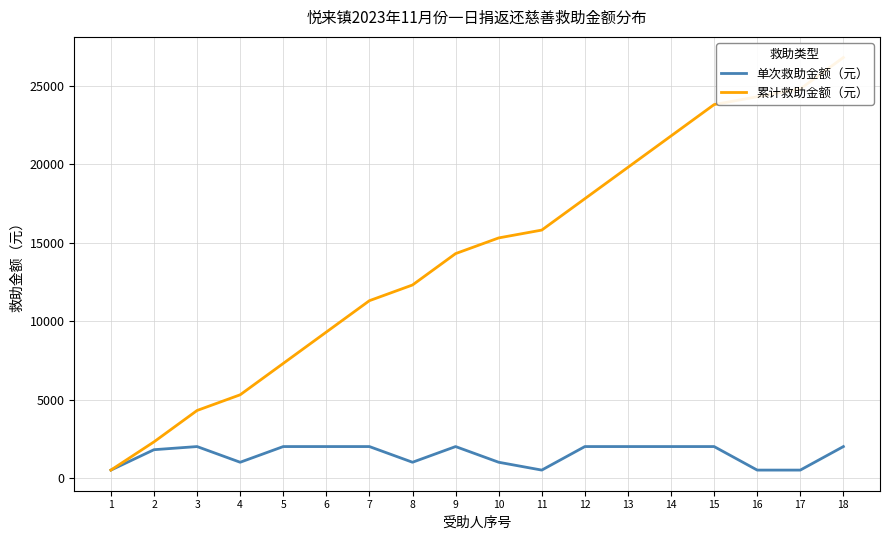

How many values in the 累计救助金额（元） series exceed 15300?

8